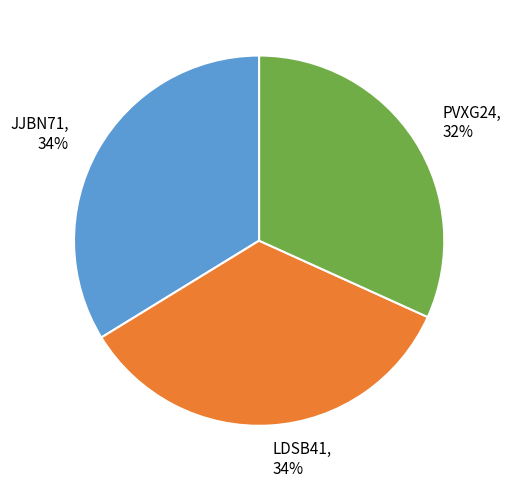

Is it true that JJBN71 is 24% of the pie?

False